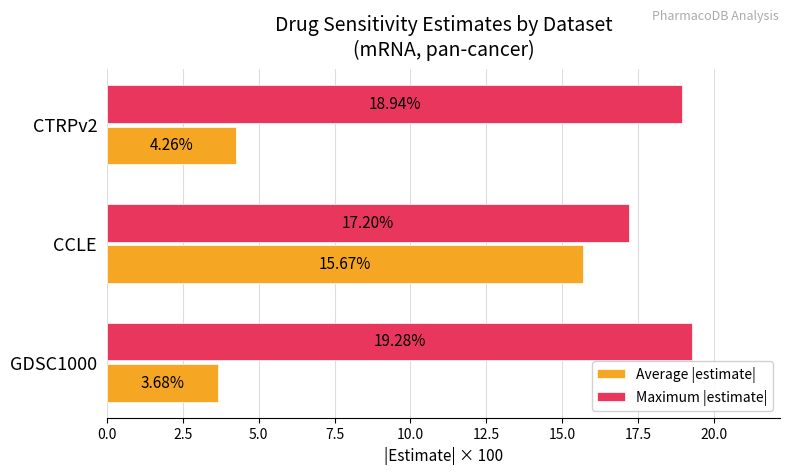

At which category is the sum across all series the highest?

CCLE